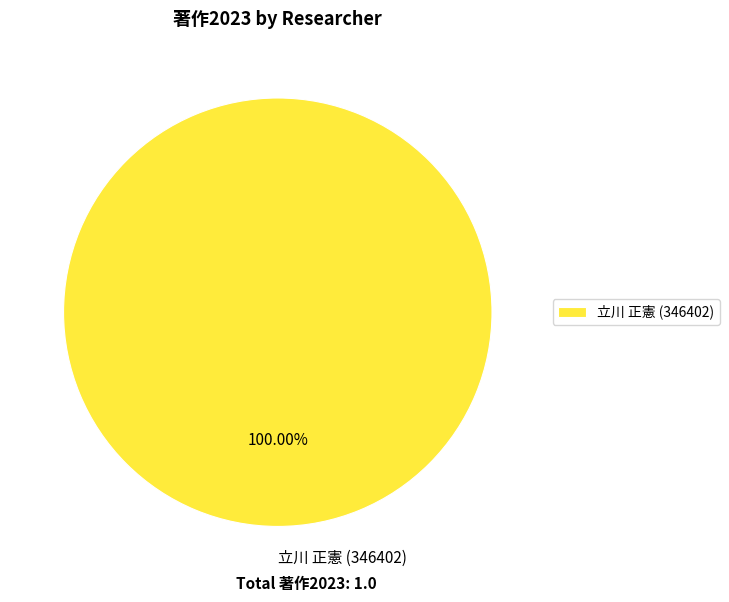

Does any single category account for the majority?

Yes